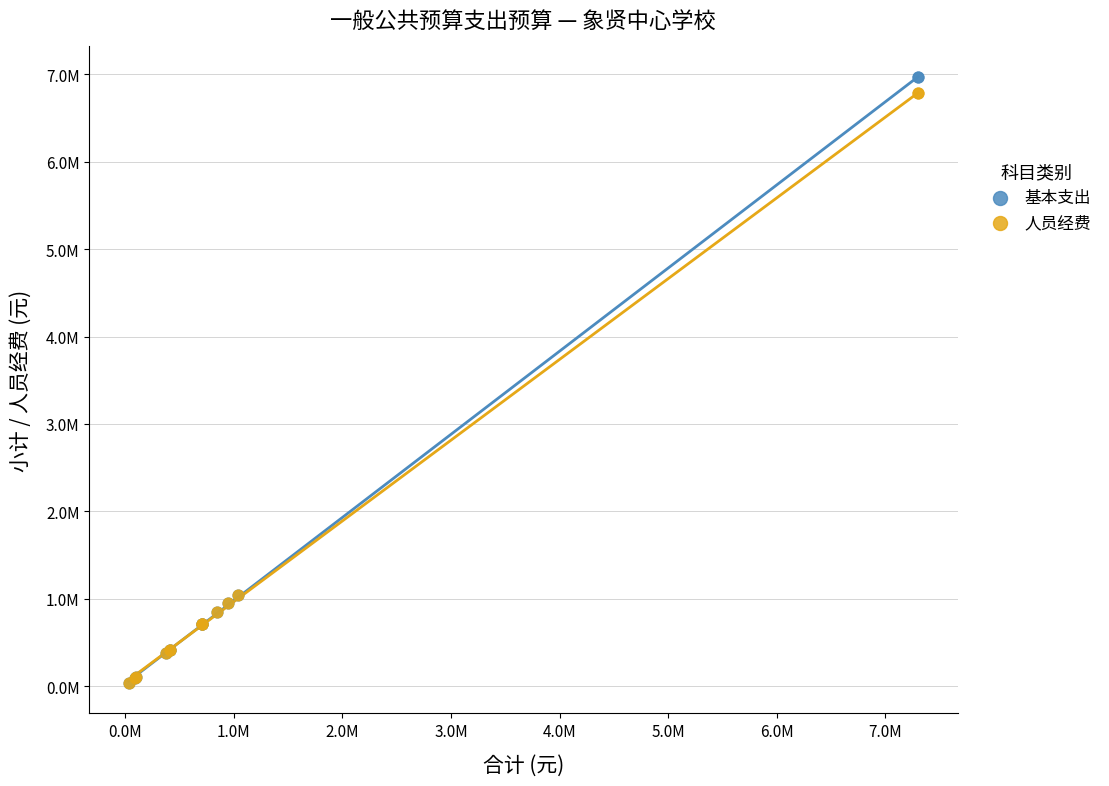

Which series reaches the maximum Y coordinate?

基本支出